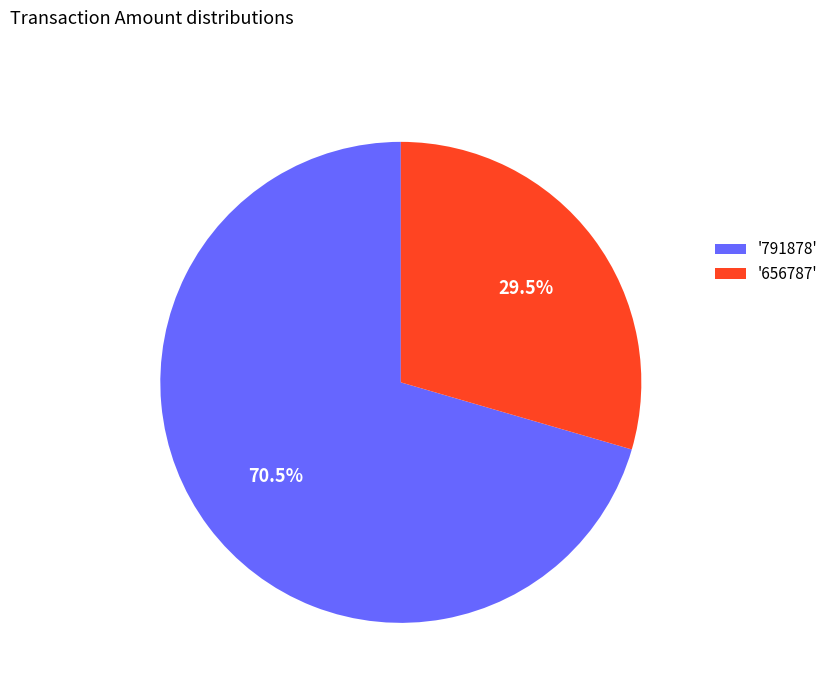

To the nearest percent, what is the difference between the largest and smallest slice percentages?

41%